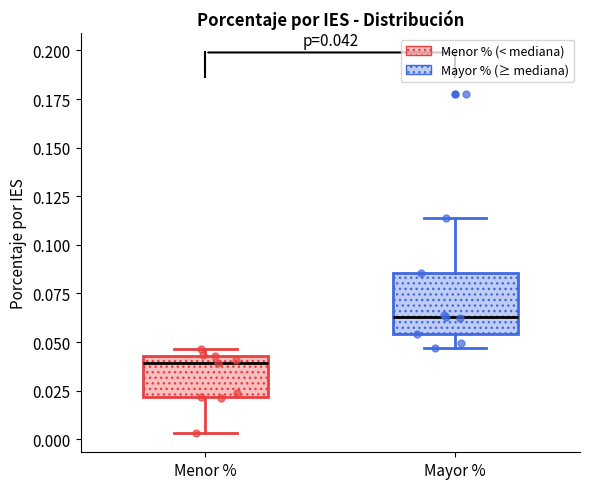

Which box has the lowest median line?

Menor %